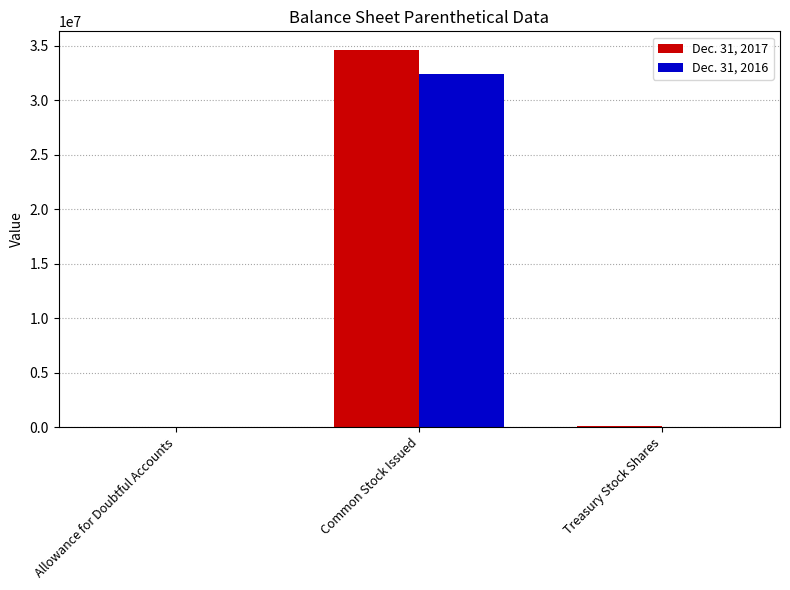

What is the sum of the Dec. 31, 2016 values at Common Stock Issued and Treasury Stock Shares?

32449669